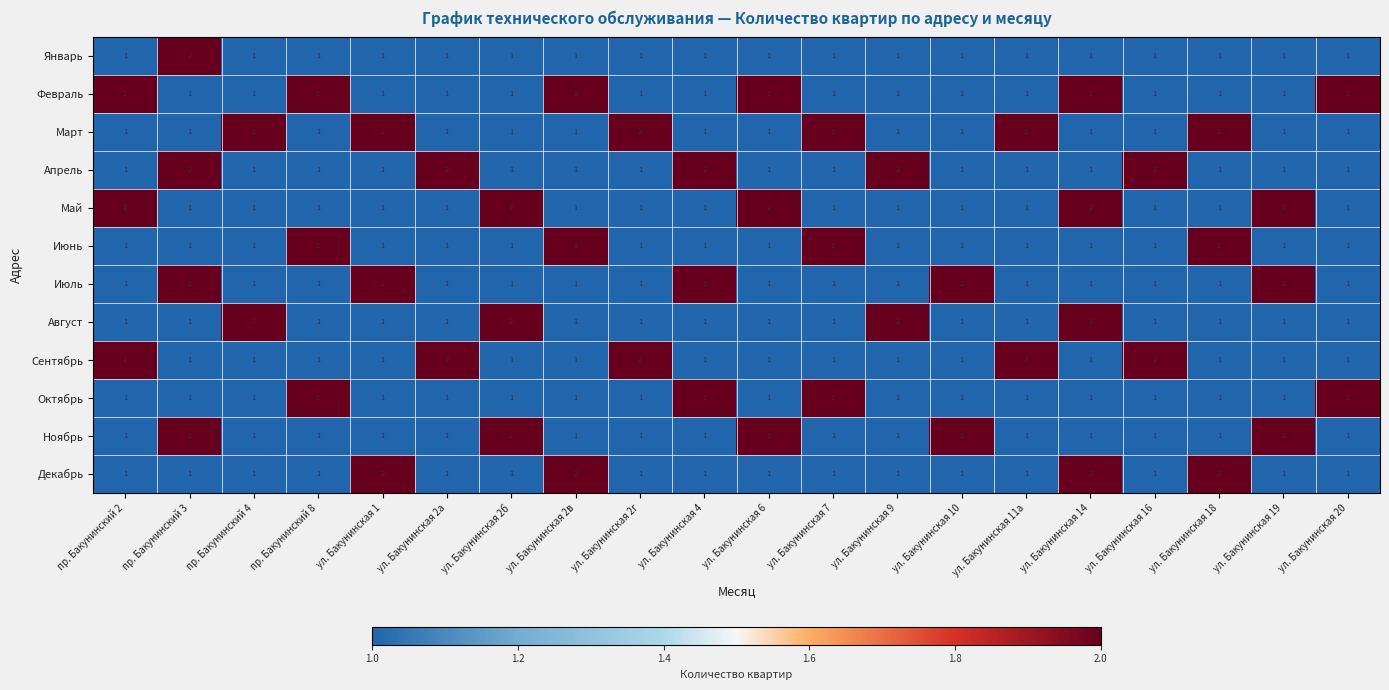

At how many categories does at least one series exceed 1?

20